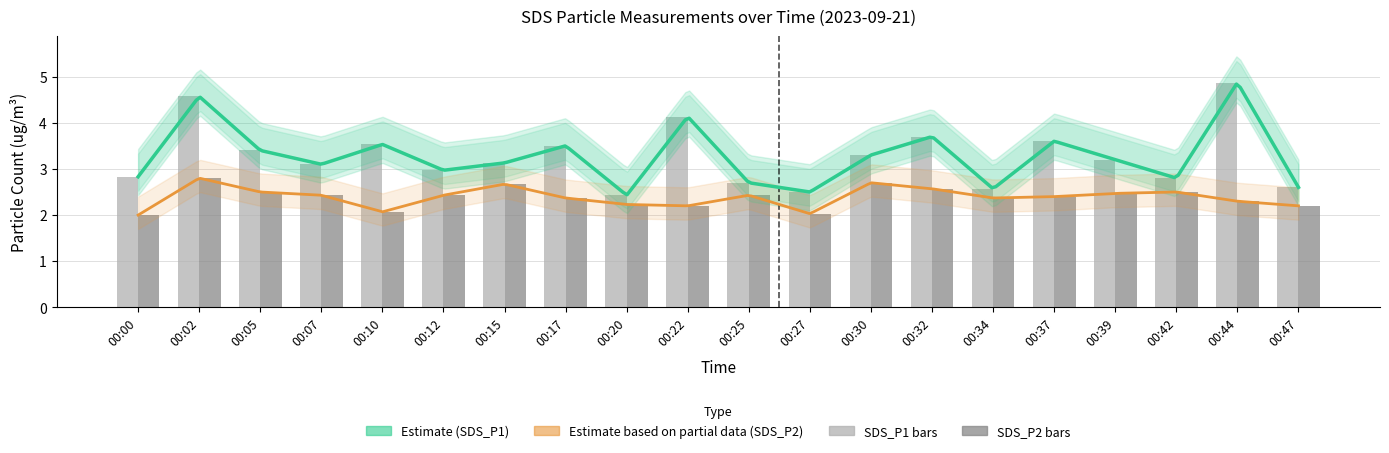

At which label is SDS_P2 closest to 2?

00:00